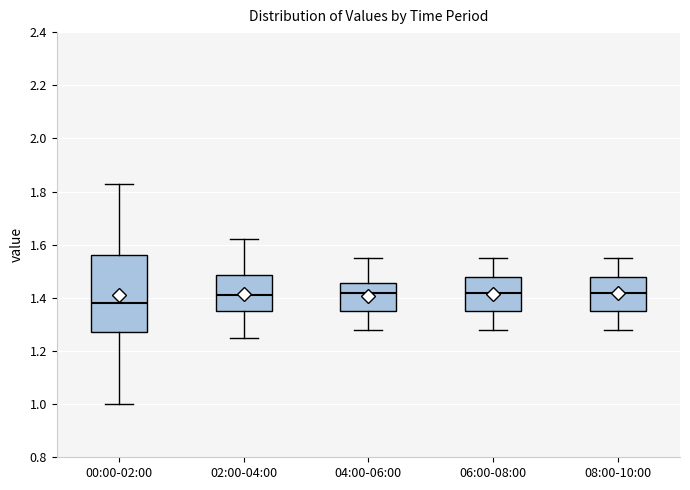

Which box has the lowest median line?

00:00-02:00